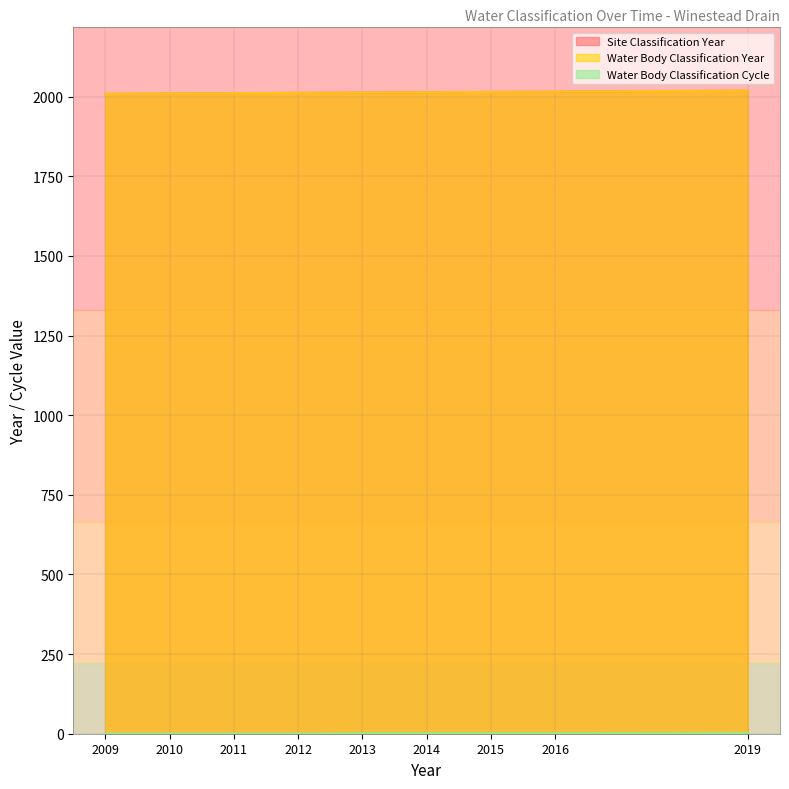

True or false: Water Body Classification Year and Water Body Classification Cycle intersect in this chart.

False